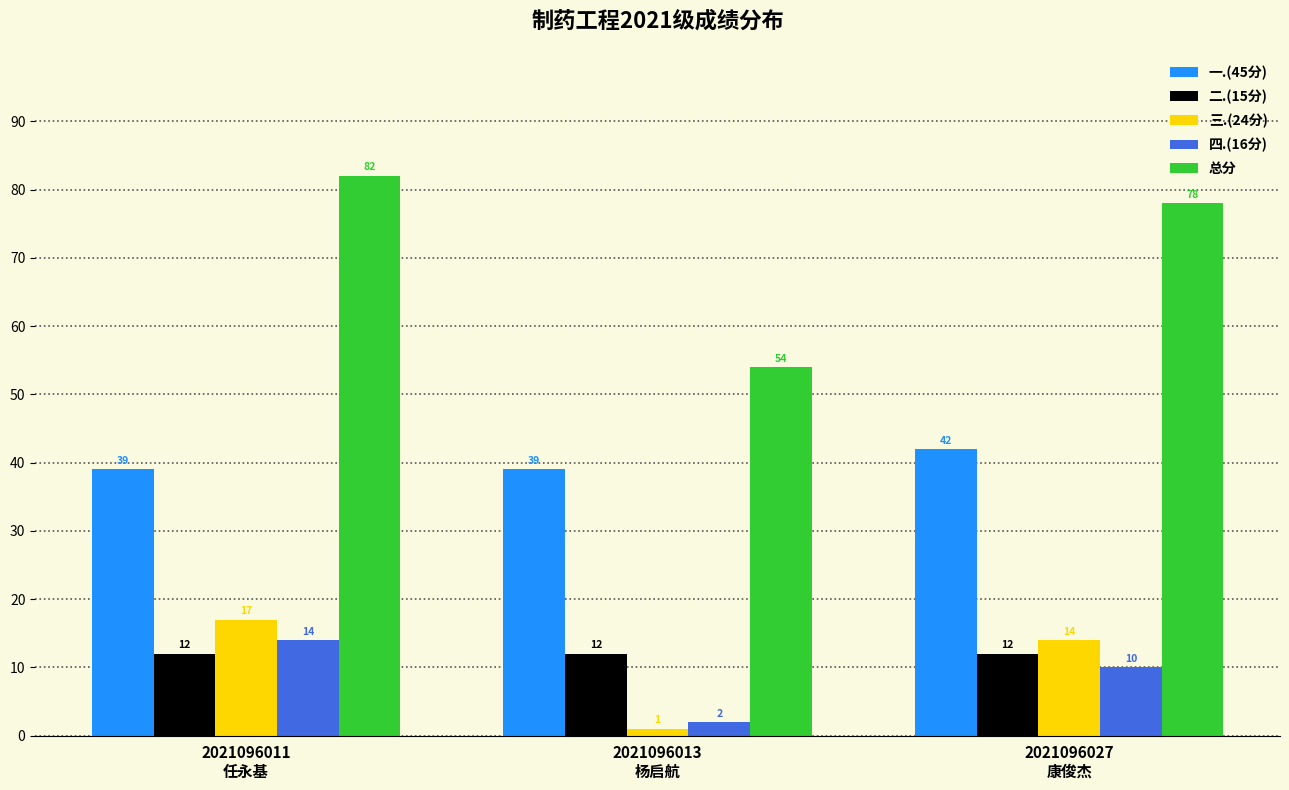

What is the maximum value shown in the chart?

82